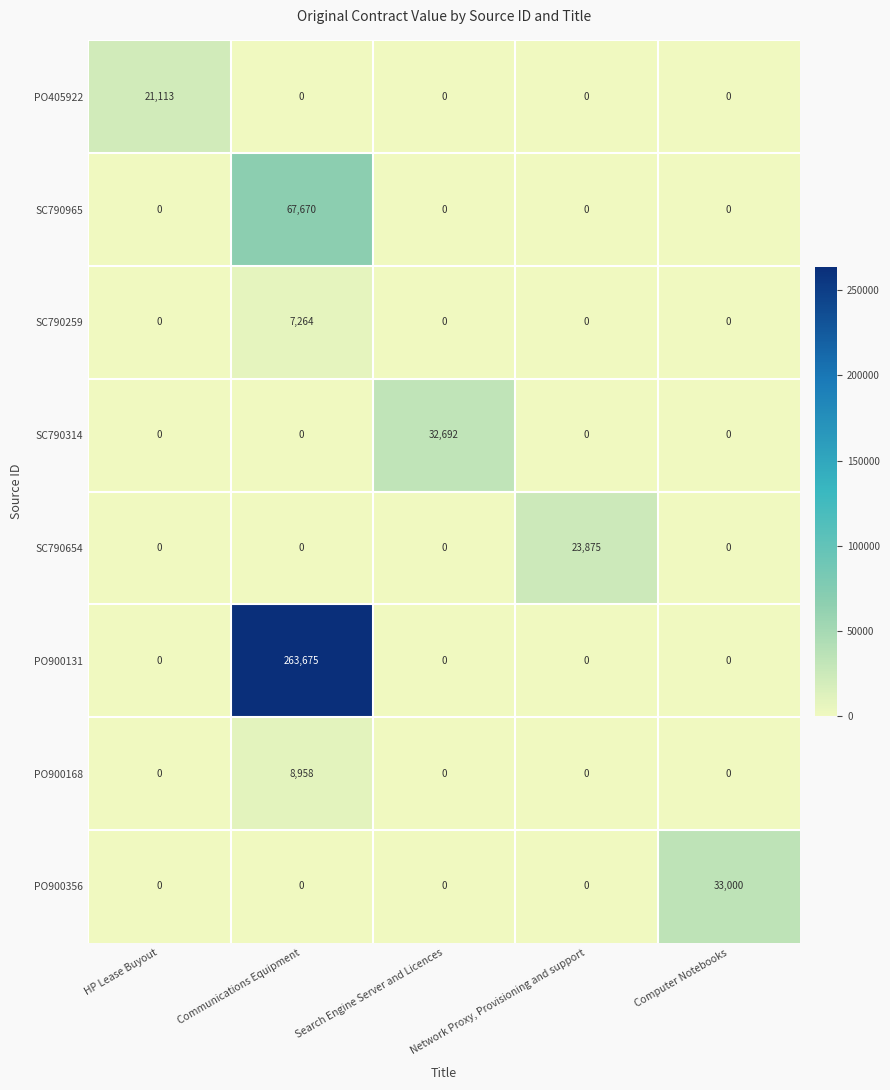

What value does the SC790314 series have at Search Engine Server and Licences, to the nearest 100?

32700